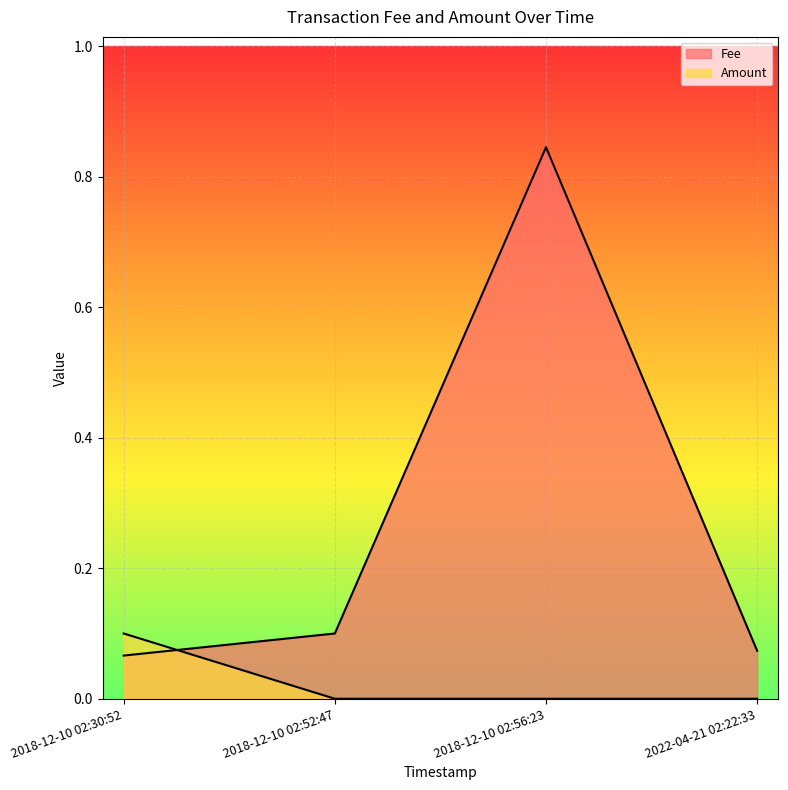

In Fee, how many points are higher than both neighbors (excluding endpoints)?

1